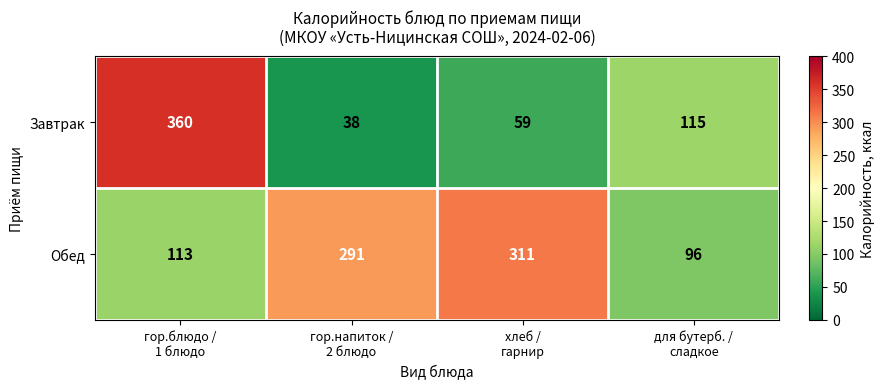

Rank the series at гор.напиток /
2 блюдо from highest to lowest value.

Обед, Завтрак